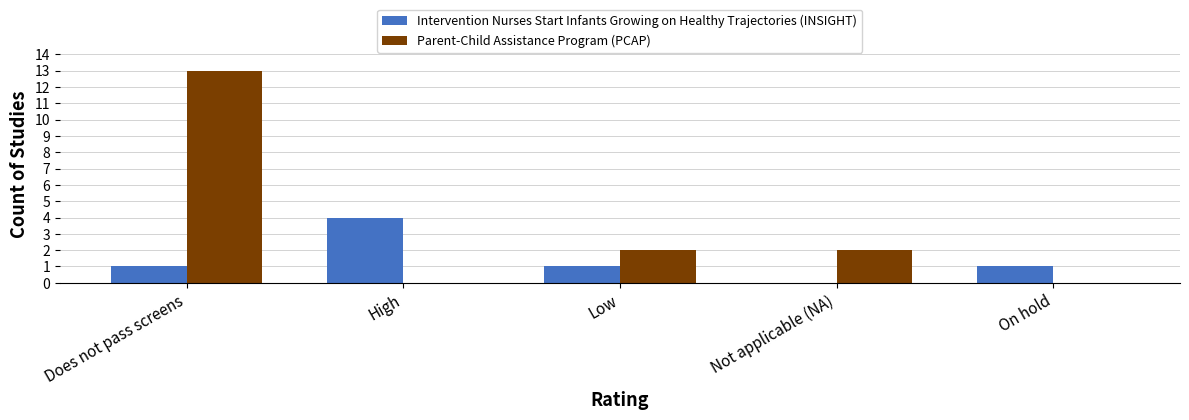

Is the value of Parent-Child Assistance Program (PCAP) at Low greater than the value of Intervention Nurses Start Infants Growing on Healthy Trajectories (INSIGHT) at High?

No